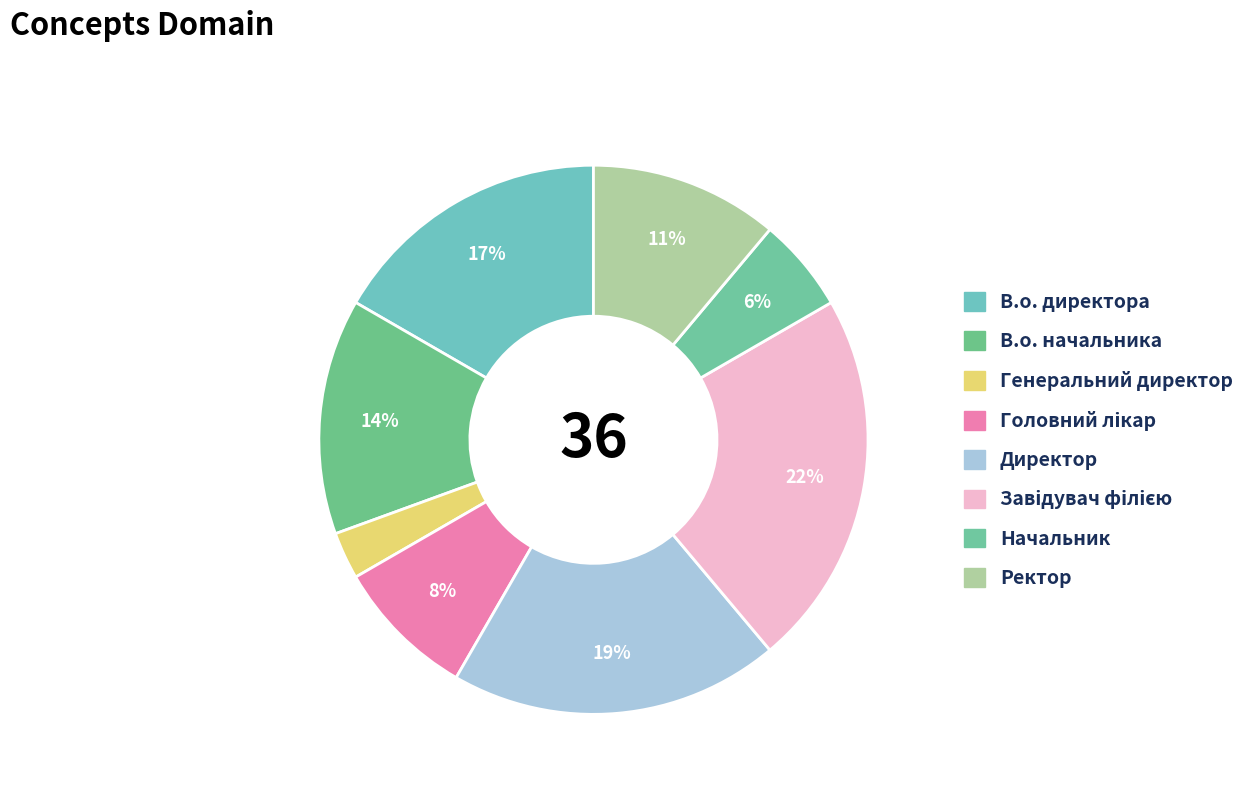

Which has a higher value, Генеральний директор or Начальник?

Начальник